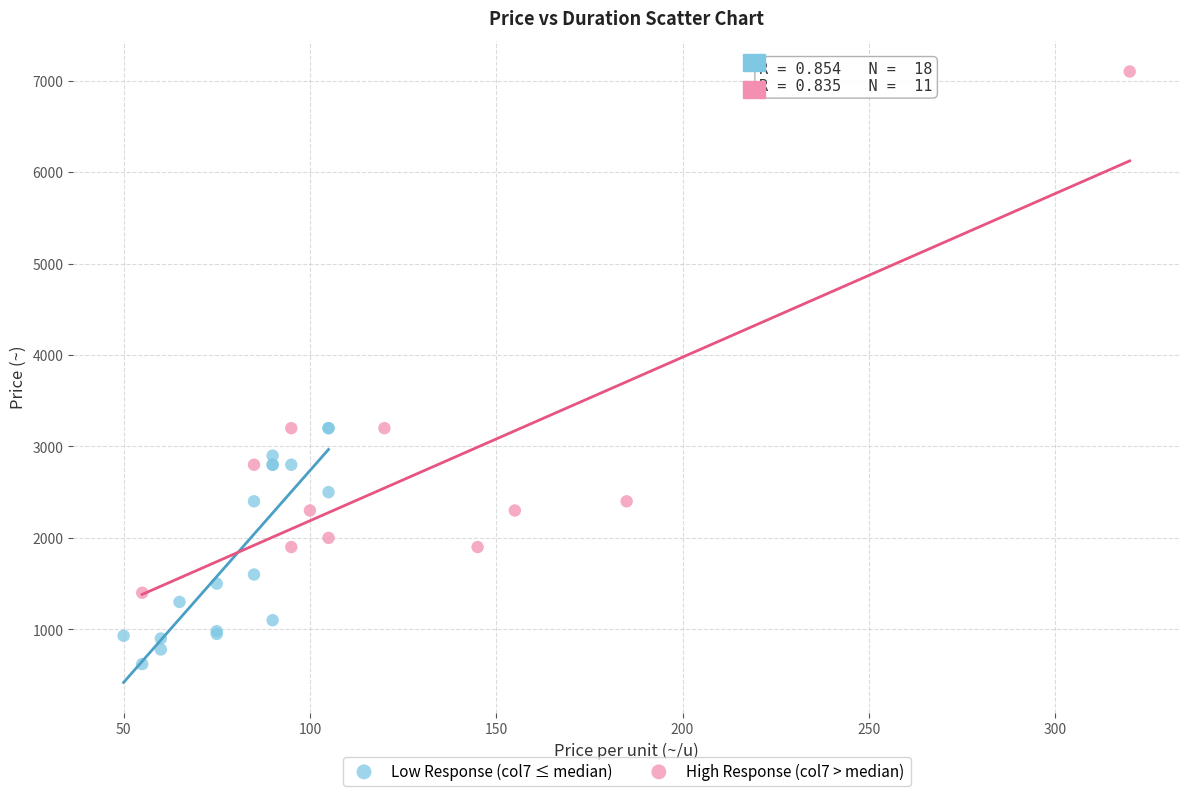

Which series contains the highest Y value?

High Response (col7 > median)